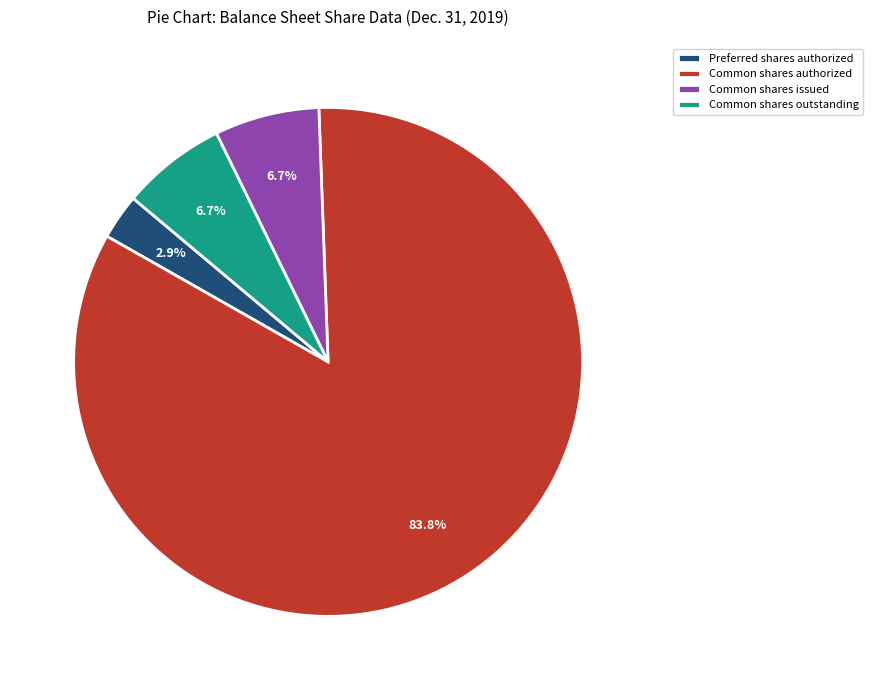

The Preferred shares authorized slice represents 3% of the pie. True or false?

True